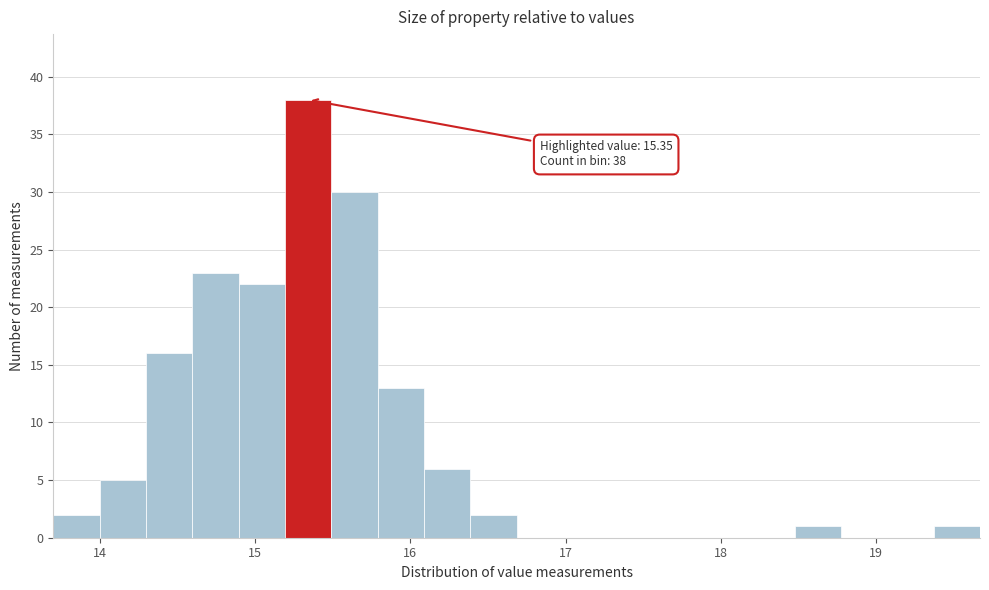

Read against the x-axis, roughly where is the centre of the tallest bar?

15.3